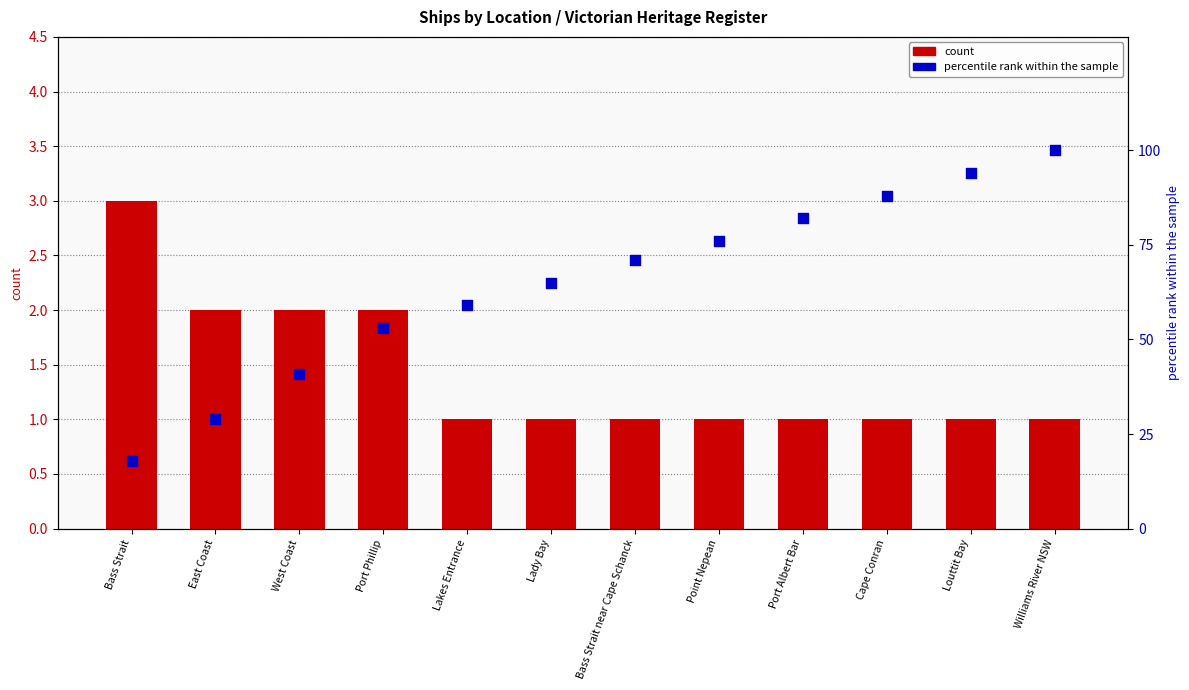

Is the value of percentile rank within the sample at Bass Strait greater than the value of count at Lakes Entrance?

Yes